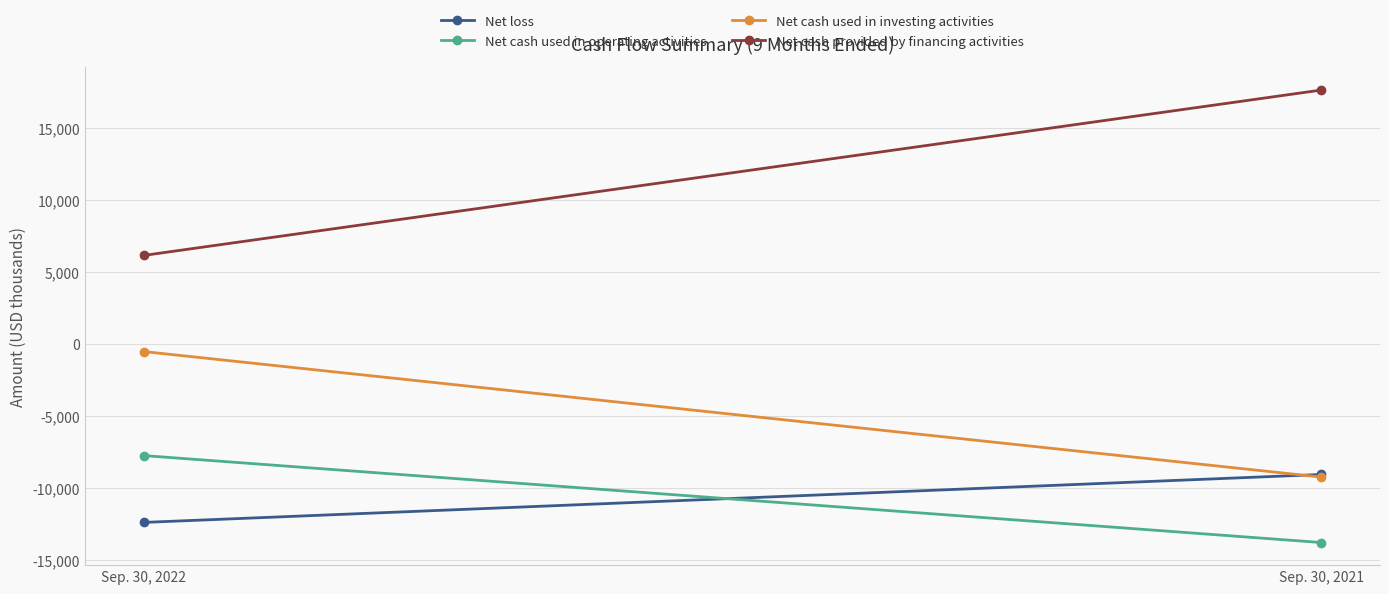

At how many categories does at least one series exceed -6520?

2